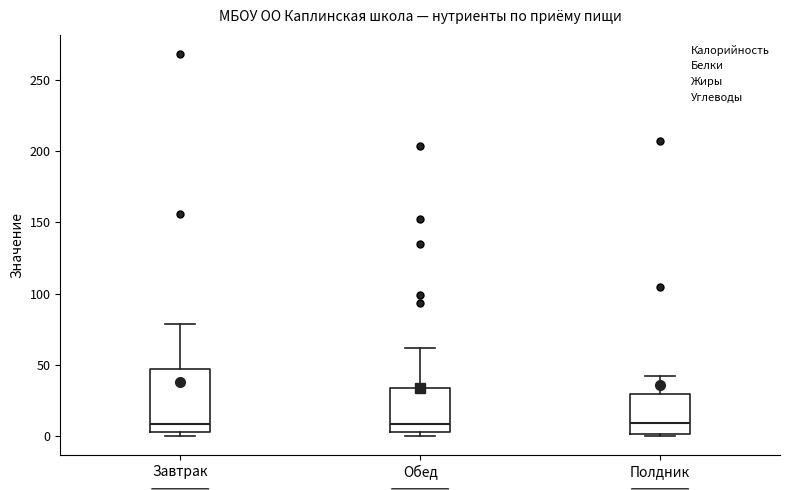

Reading left to right, read every box against the y-axis: the position of its median line, the range the box covers, and the ends of its whiskers. The values are not printed on the chart, so give them approximately, as read against the axis.

Завтрак: median 10, box 5 to 45, whiskers 0 to 80
Обед: median 10, box 5 to 35, whiskers 0 to 60
Полдник: median 10, box 0 to 30, whiskers 0 (just below the box's lower edge) to 40